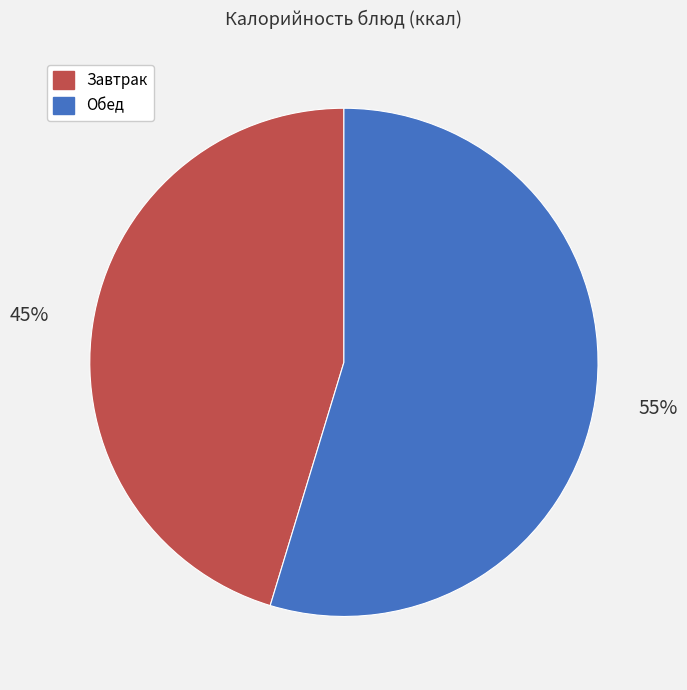

True or false: Обед accounts for 55% of the total.

True